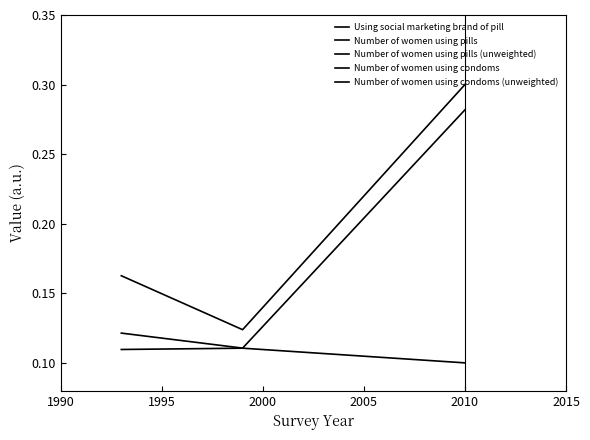

Which series has the widest spread of values?

Number of women using pills (unweighted)